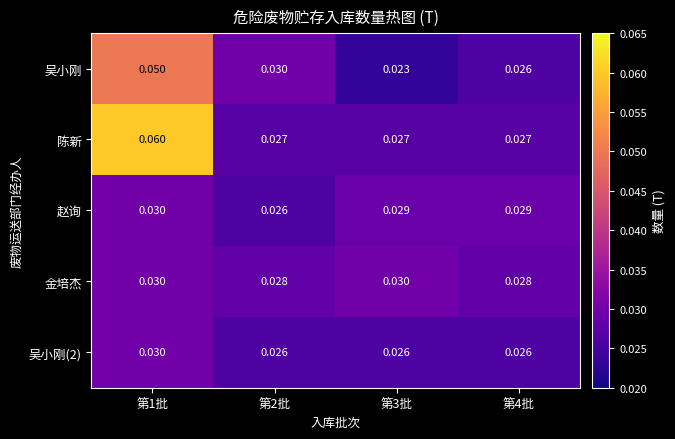

How many series are shown in this chart?

5